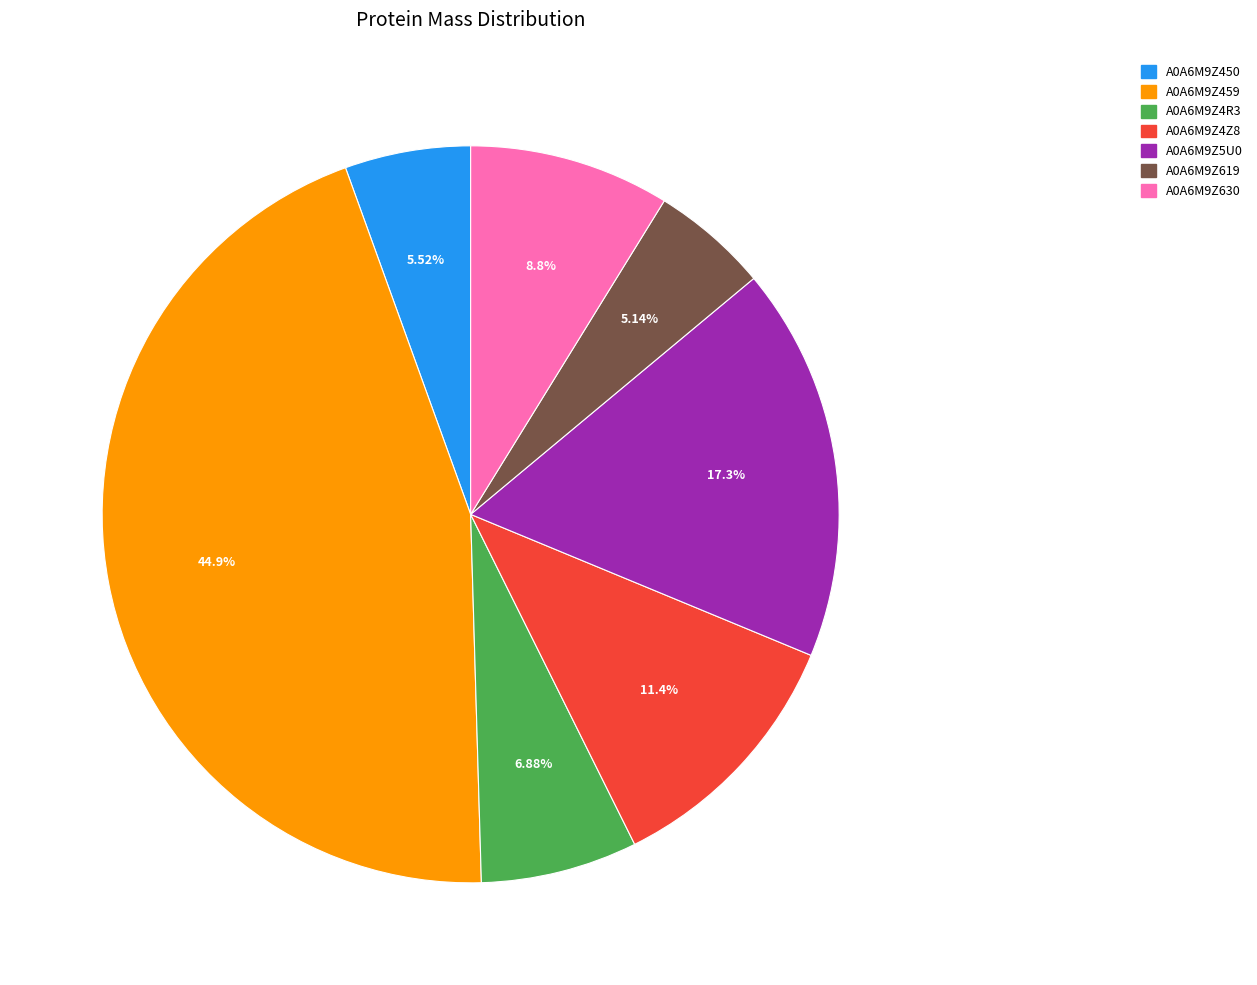

Count the number of slices in the pie.

7